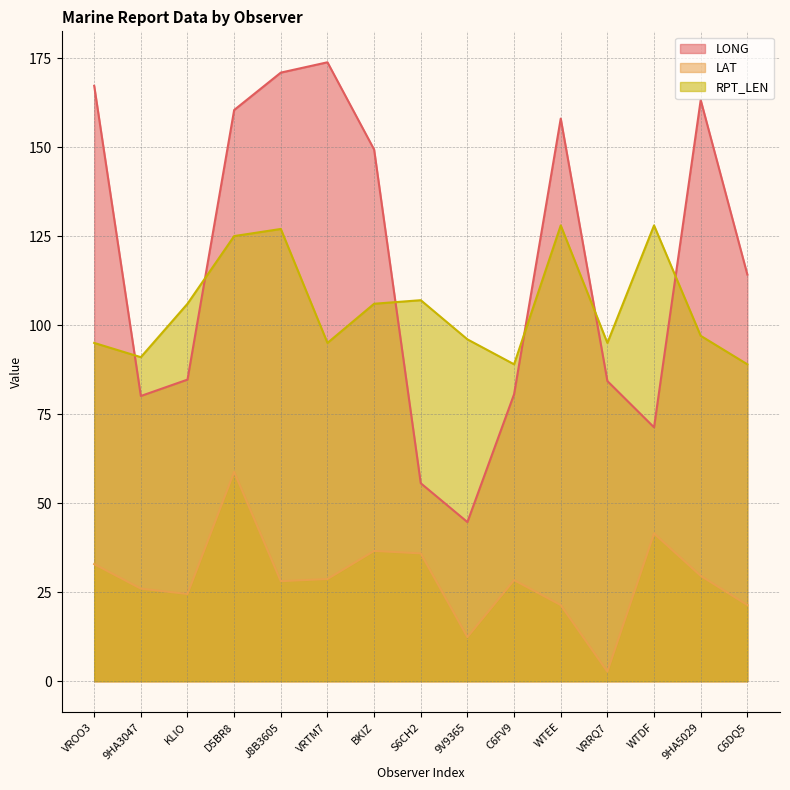

At which category does LONG reach its first local valley?

9HA3047